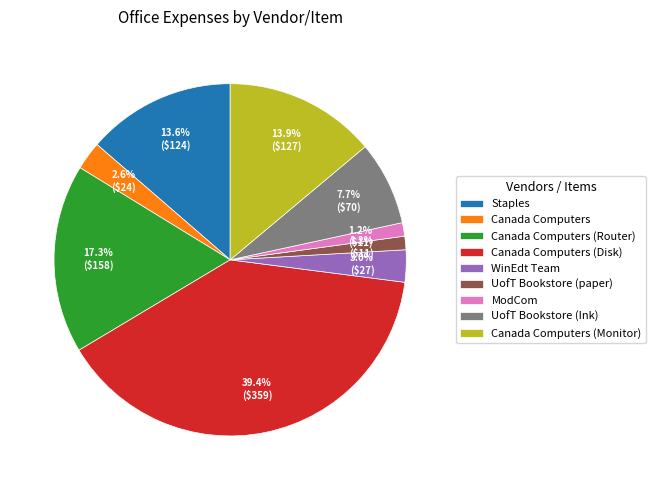

What portion of the pie excludes UofT Bookstore (Ink)?

92.3%